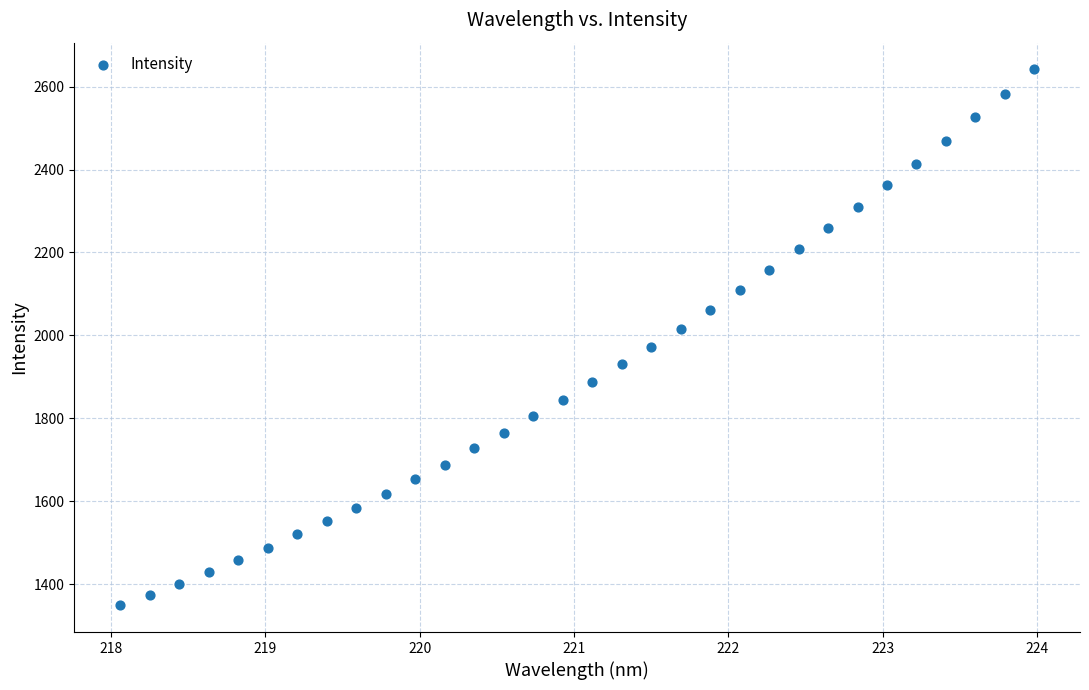

What is the range of X values (max minus min)?

5.9